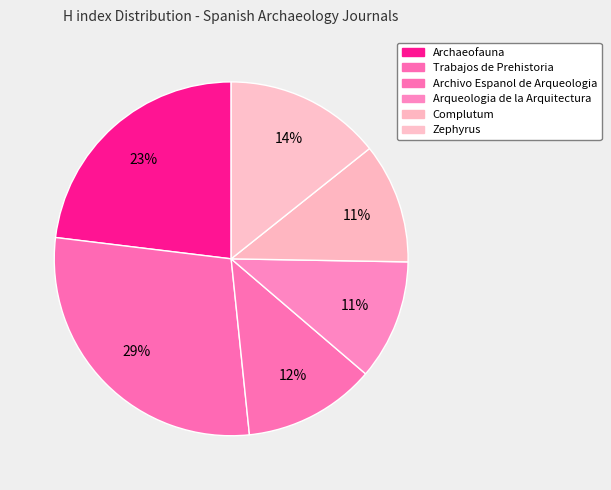

What percentage is the Trabajos de Prehistoria slice, to the nearest percent?

29%